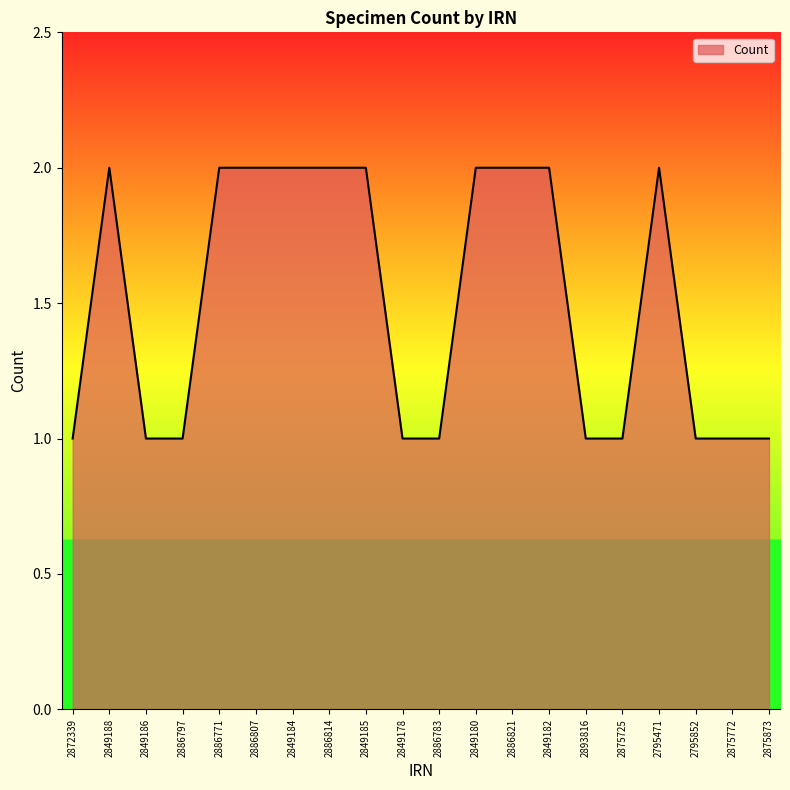

Is it true that the value at 2849182 is 2?

True